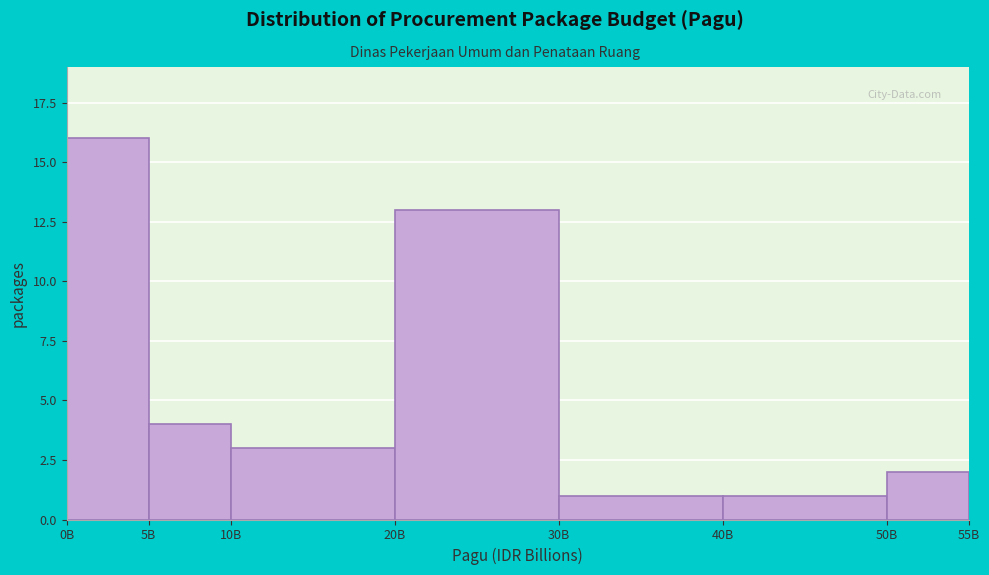

Reading left to right, extract all data points from this chart.

0B=16	5B=4	10B=3	20B=13	30B=1	40B=1	50B=2